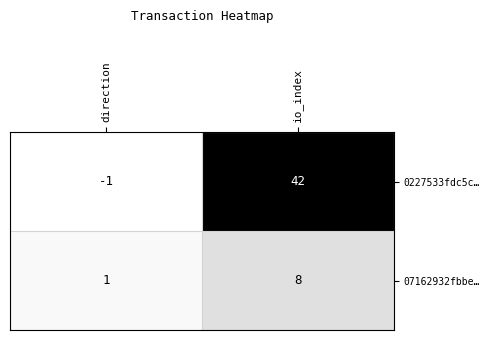

What is the difference between the 07162932fbbe… values at direction and io_index?

7